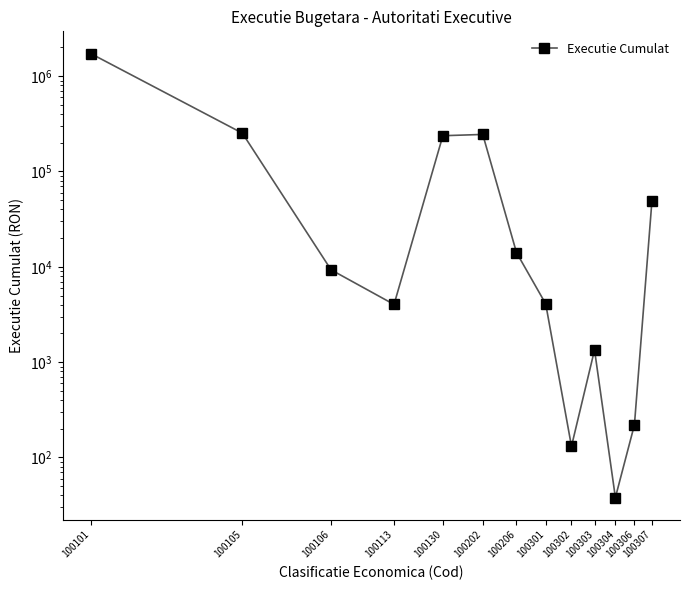

Where is the first local maximum?

100202